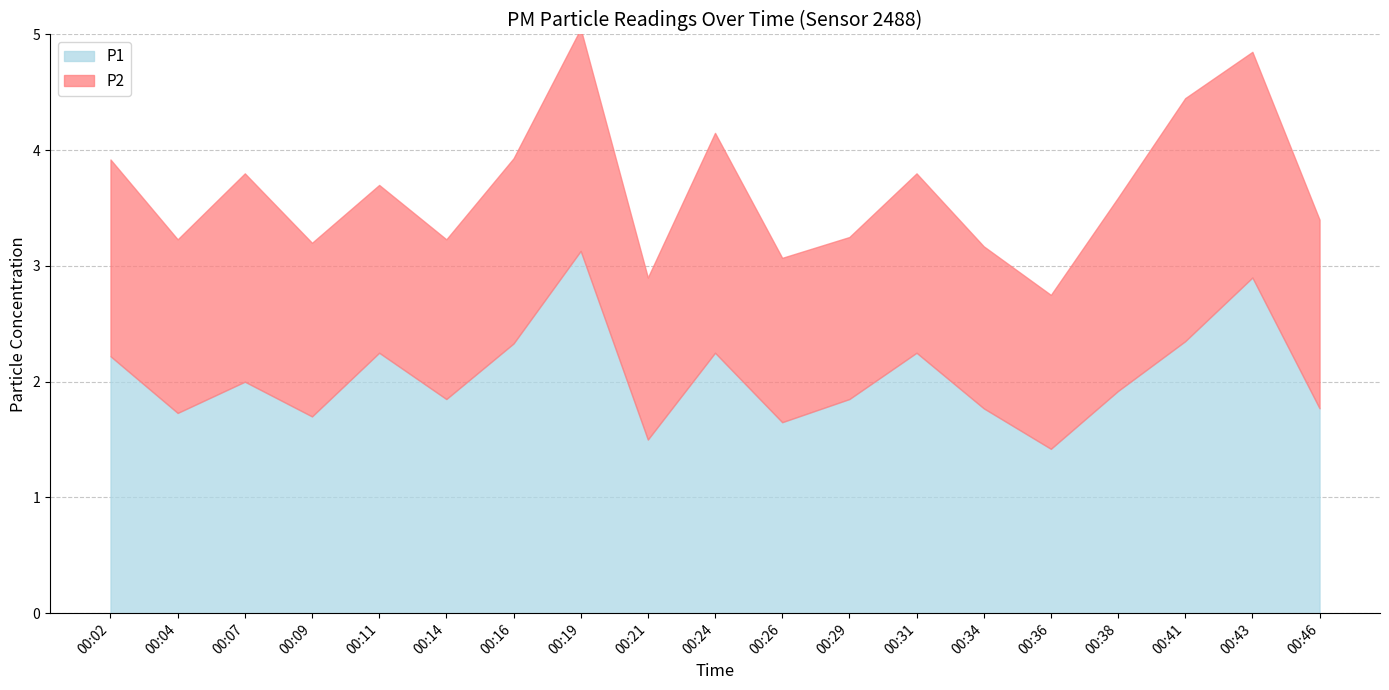

Which series has the largest total across all categories?

P1